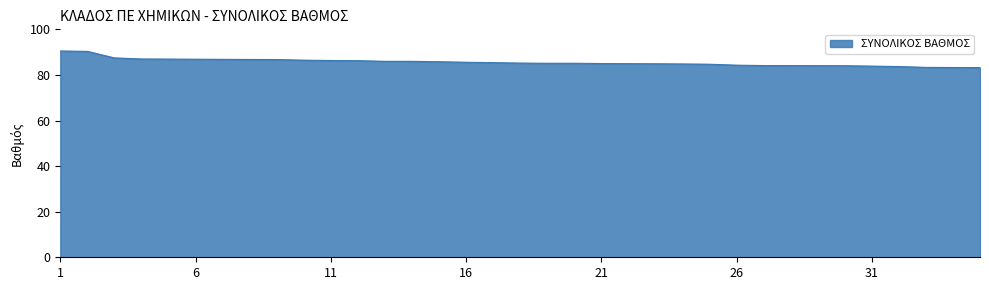

How many lines are shown in the chart?

1